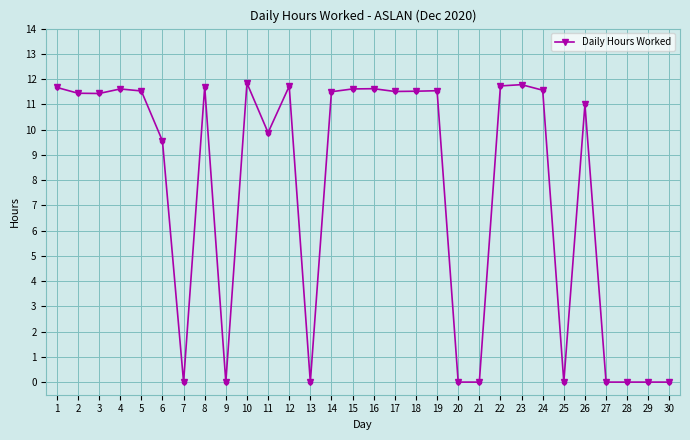

Is it true that the value at 11 is 5.9?

False